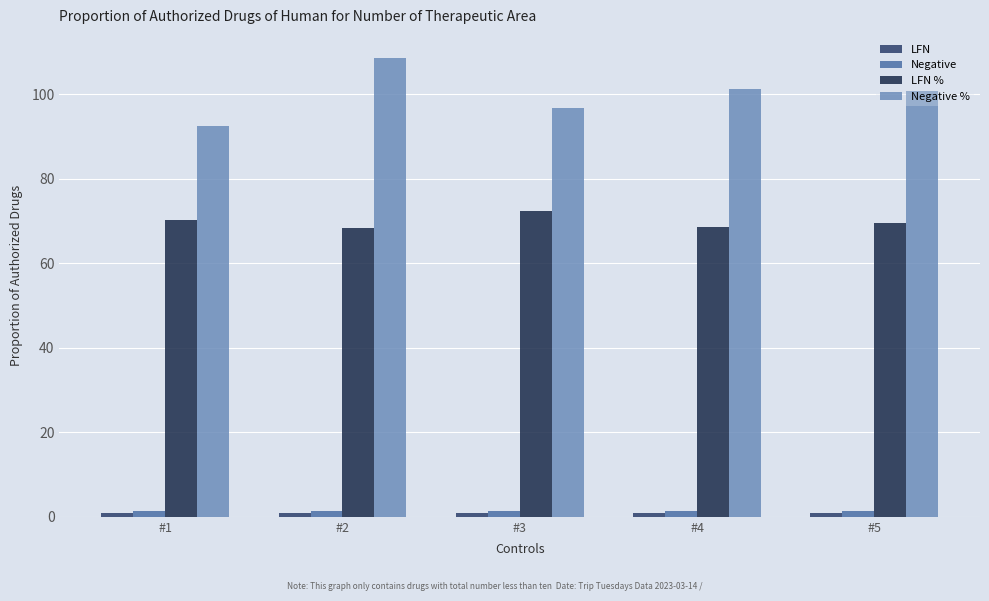

How many bars are there in each group?

4